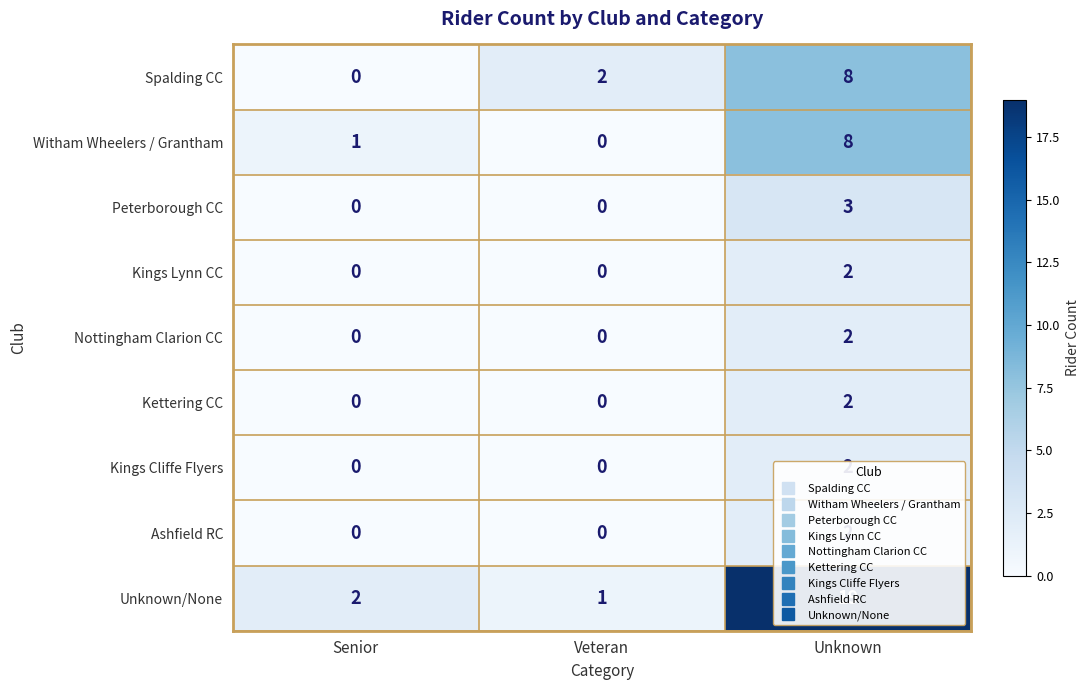

What is the greatest value displayed?

19